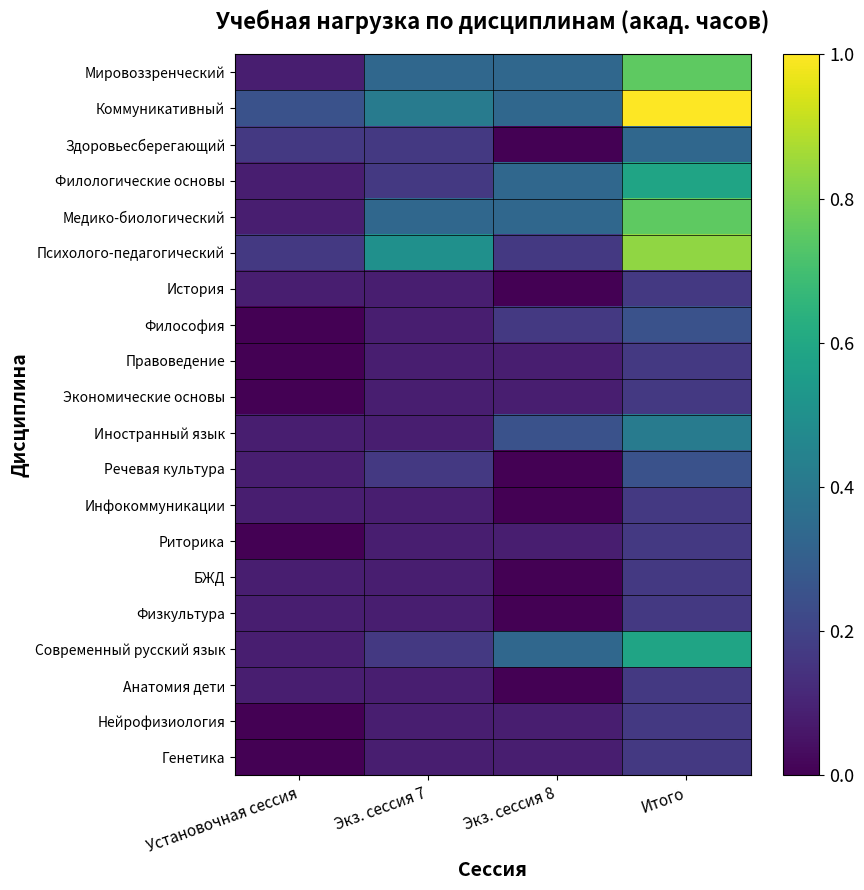

List the series in order of their peak value, lowest first.

История, Правоведение, Экономические основы, Инфокоммуникации, Риторика, БЖД, Физкультура, Анатомия дети, Нейрофизиология, Генетика, Философия, Речевая культура, Здоровьесберегающий, Иностранный язык, Филологические основы, Современный русский язык, Мировоззренческий, Медико-биологический, Психолого-педагогический, Коммуникативный